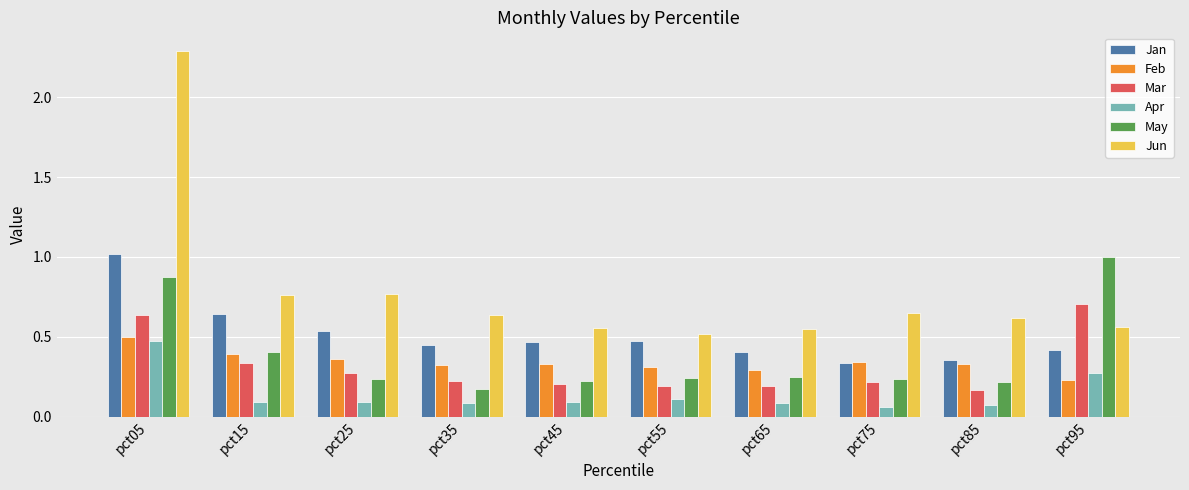

Between pct55 and pct95, which series saw the biggest shift?

May